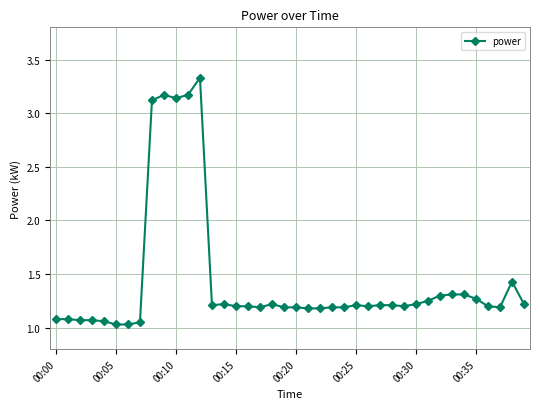

True or false: the data has more than 2 interior local peaks.

True